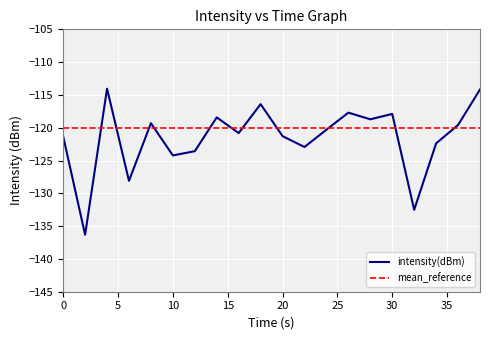

Which series has the largest range (max minus min)?

intensity(dBm)